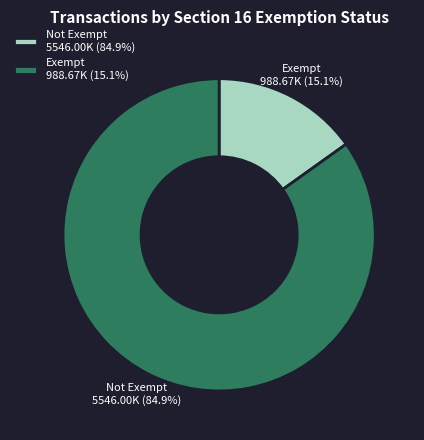

Is there a majority slice in this chart?

Yes